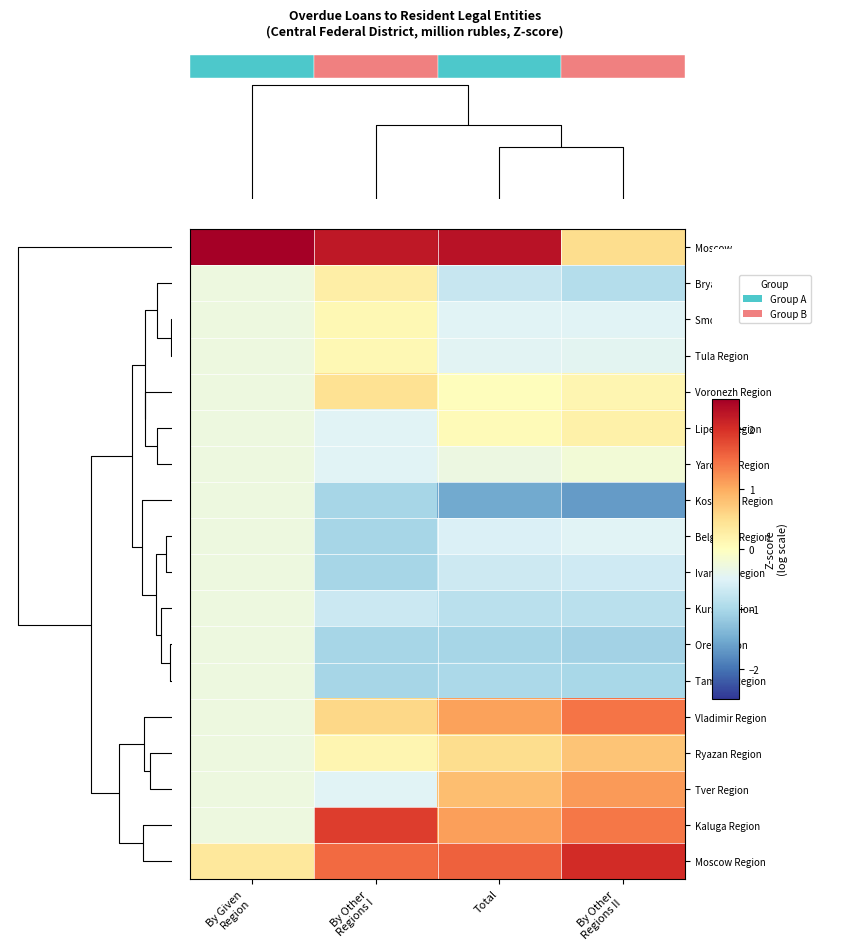

Is the value of Voronezh Region at By Given Region greater than the value of Bryansk Region at Total?

Yes